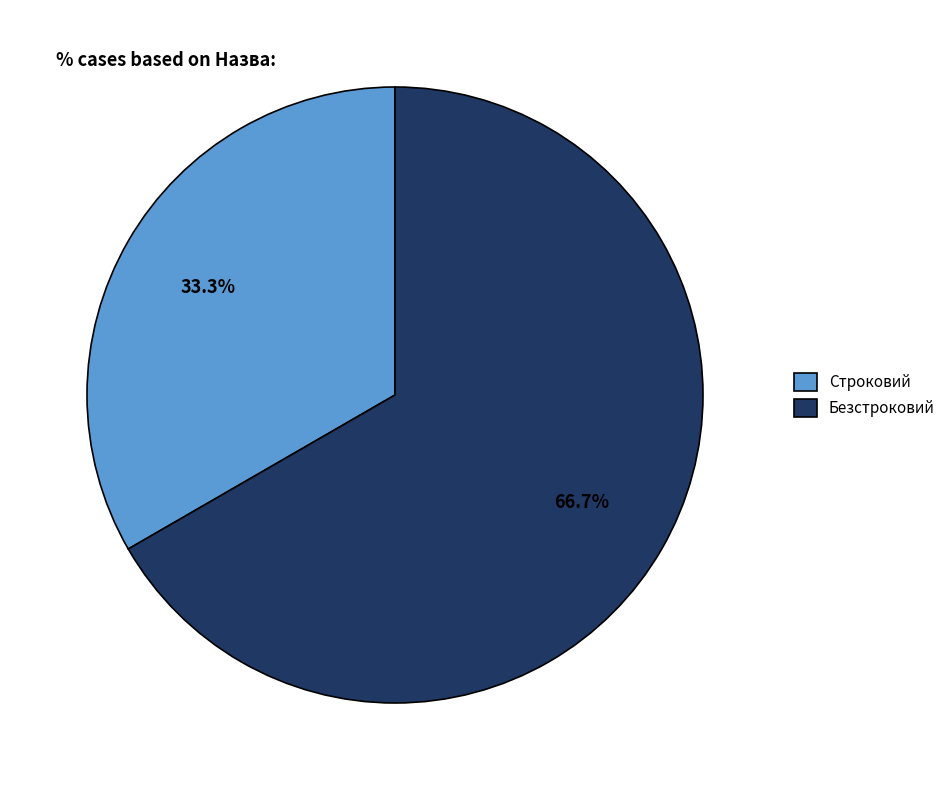

What percentage do Безстроковий and Строковий together represent?

100.0%